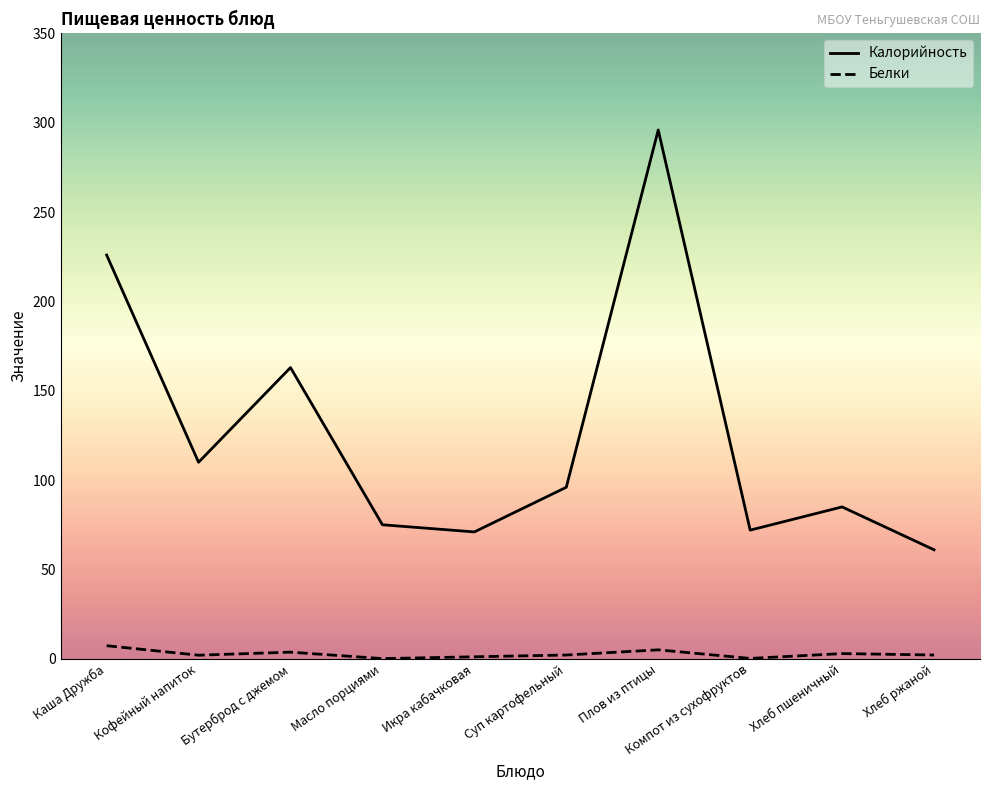

Count the number of data series in this chart.

2